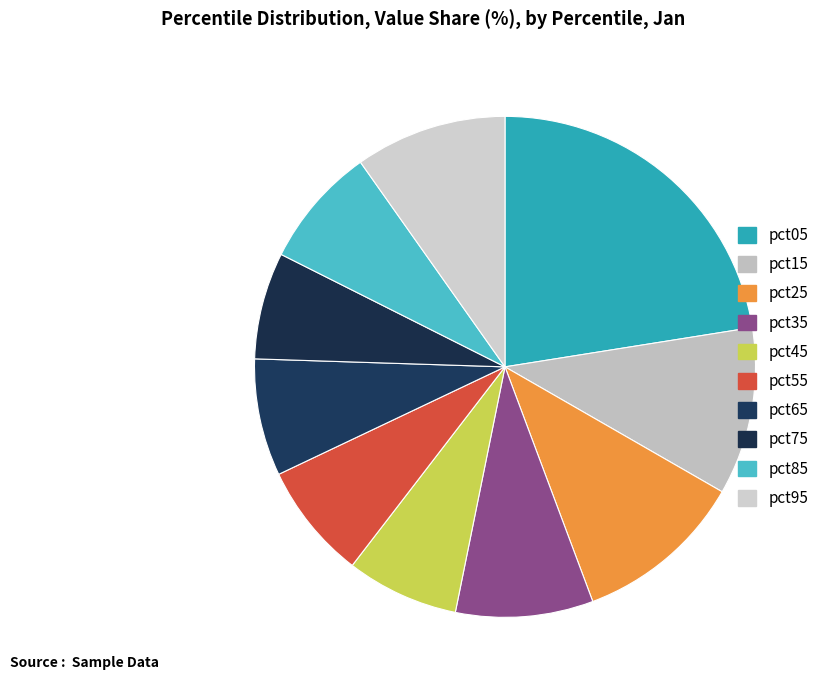

Which category has the smallest portion of the pie?

pct75